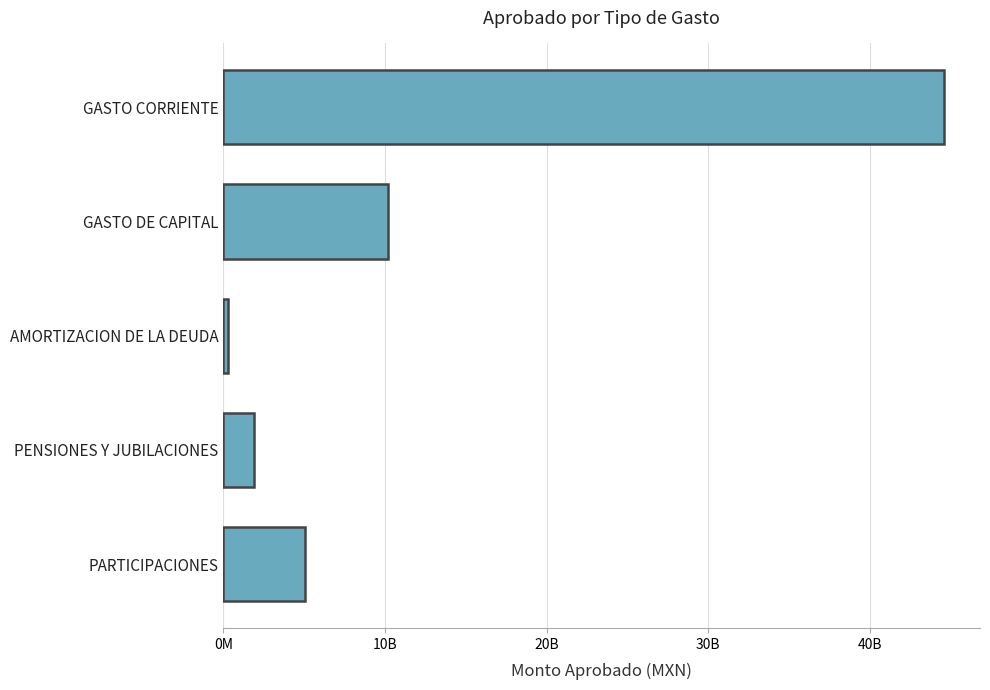

How many categories are shown in the chart?

5